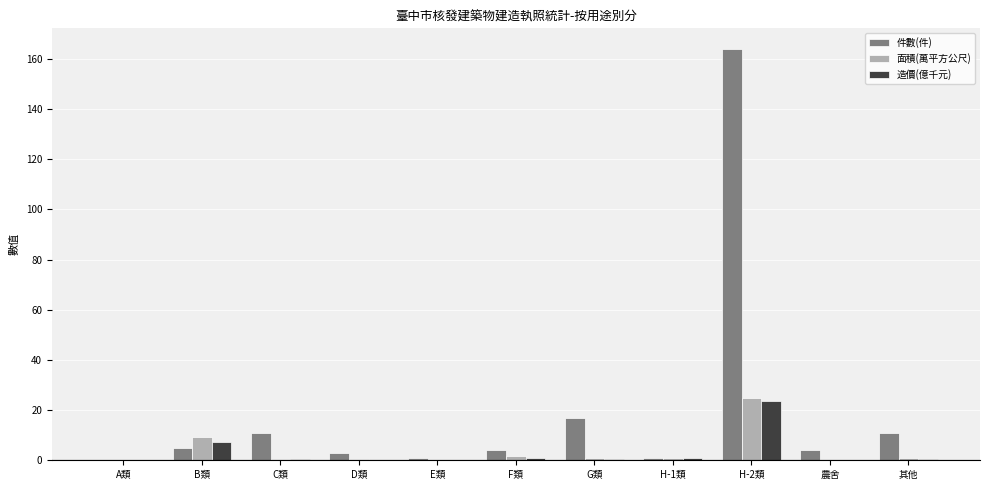

The value of 造價(億千元) at H-2類 is 23.5. True or false?

True